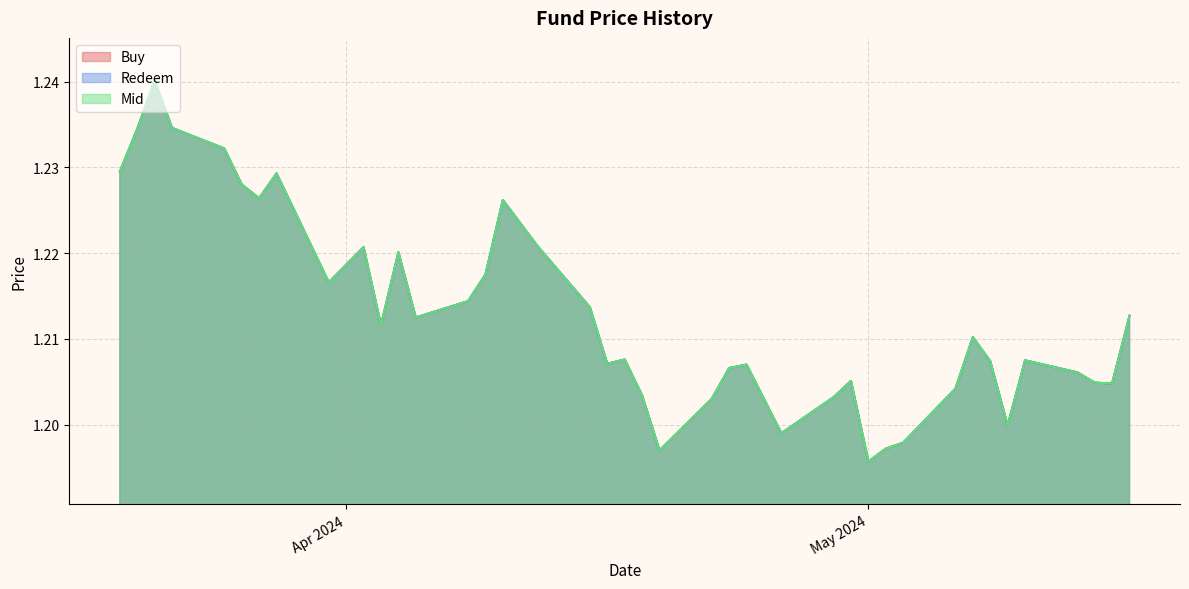

What is the value of the Redeem point at the 30th from the left?

1.2